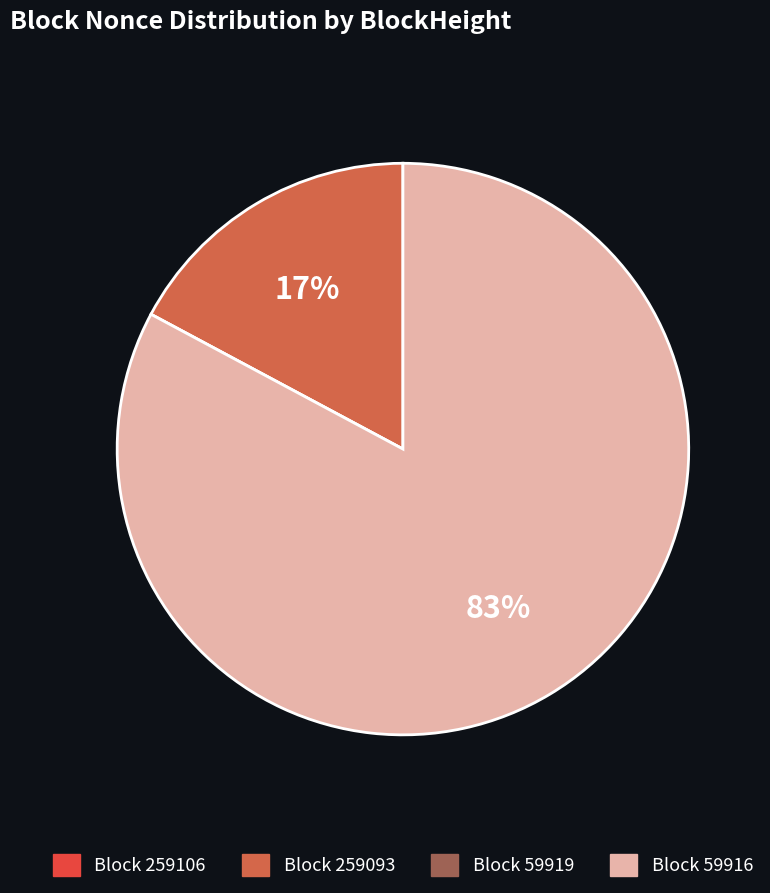

How many slices are in this pie chart?

4